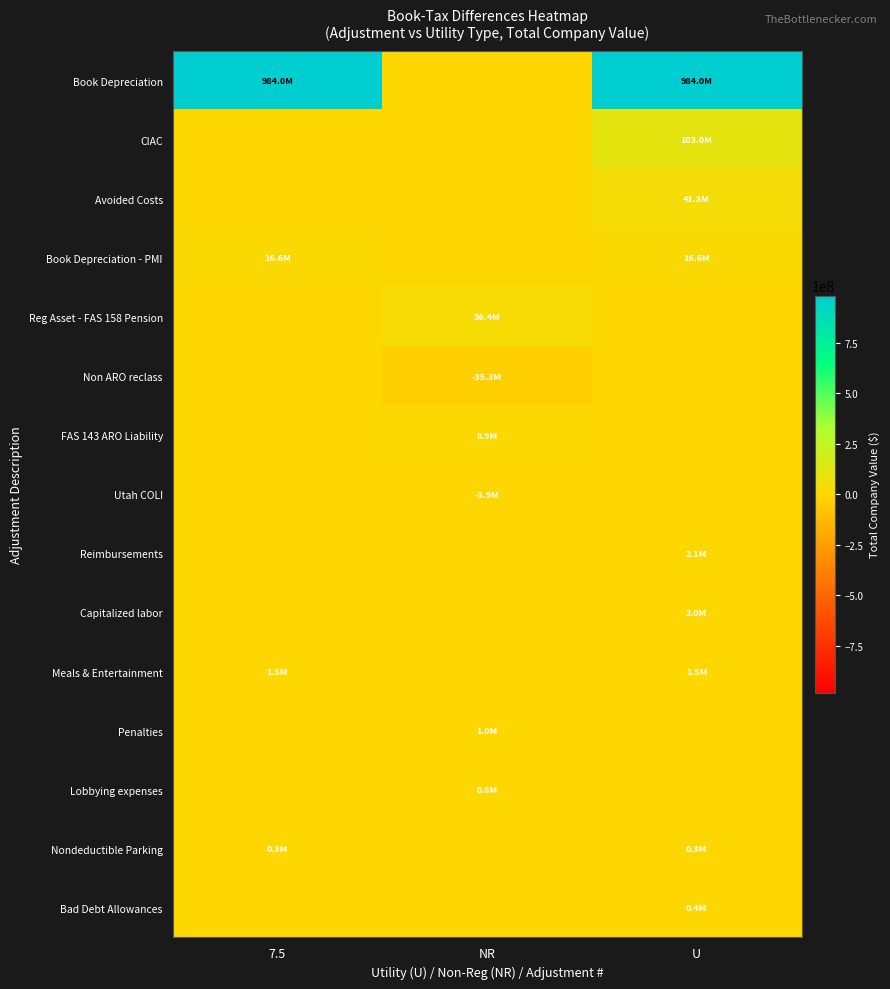

At how many categories does at least one series exceed 959156068?

2